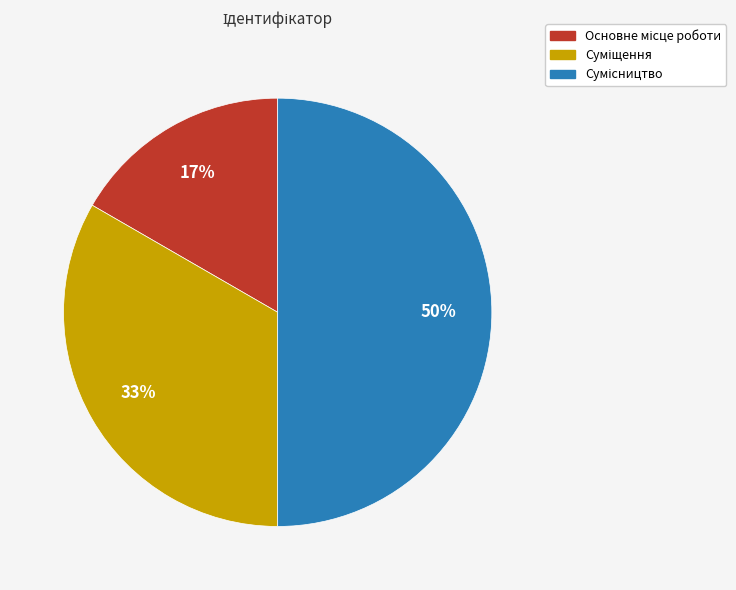

How many slices are in this pie chart?

3